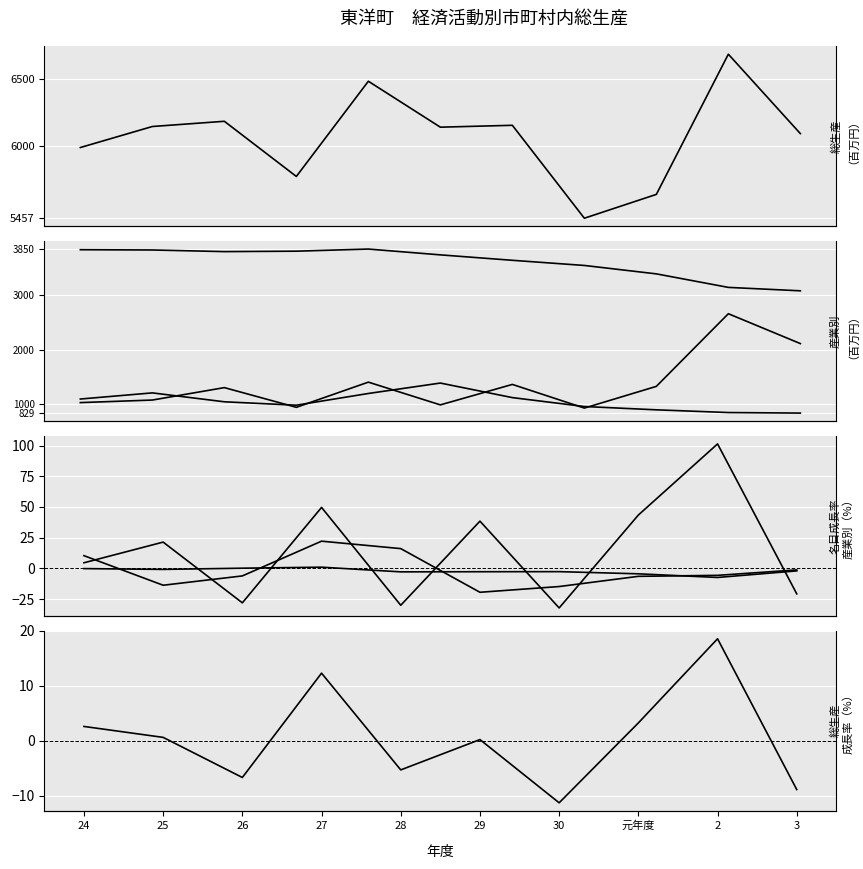

What is the total value across all series at 29?

12265